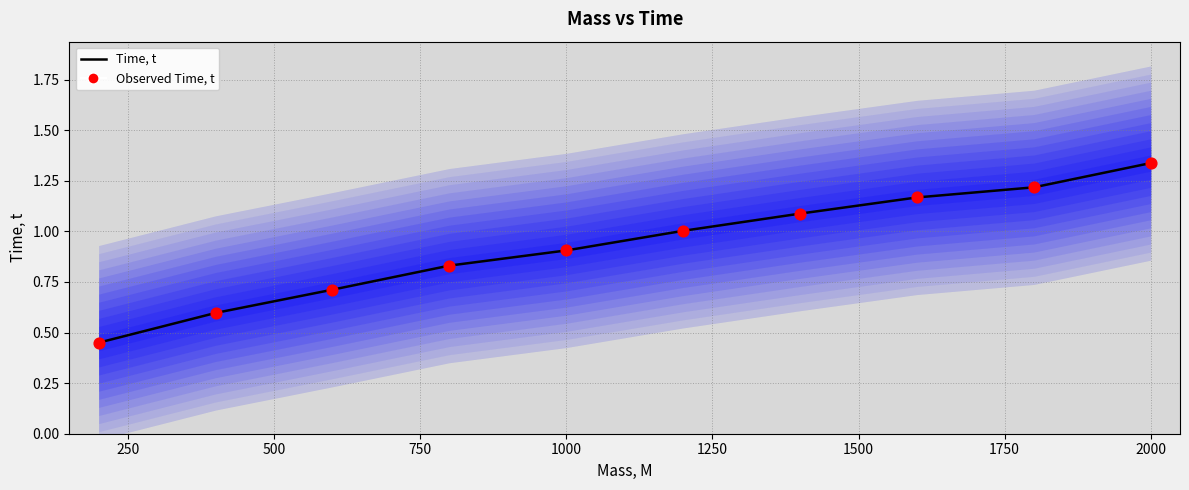

Which series has the largest Y range (max minus min)?

Time, t